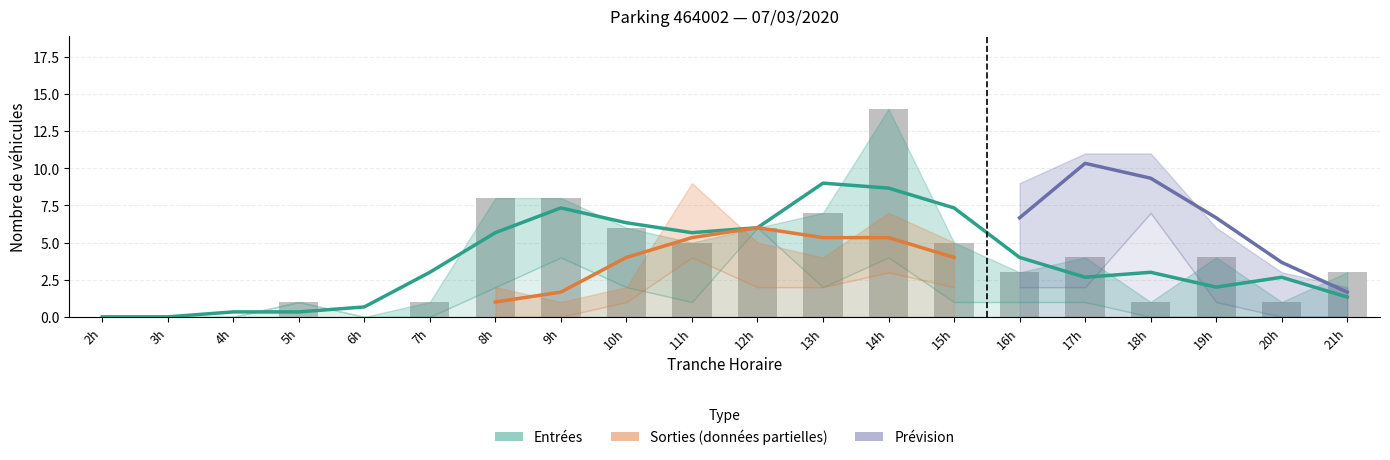

The SORTIES_NB_HORAIRE series shows 0 at 6. True or false?

True